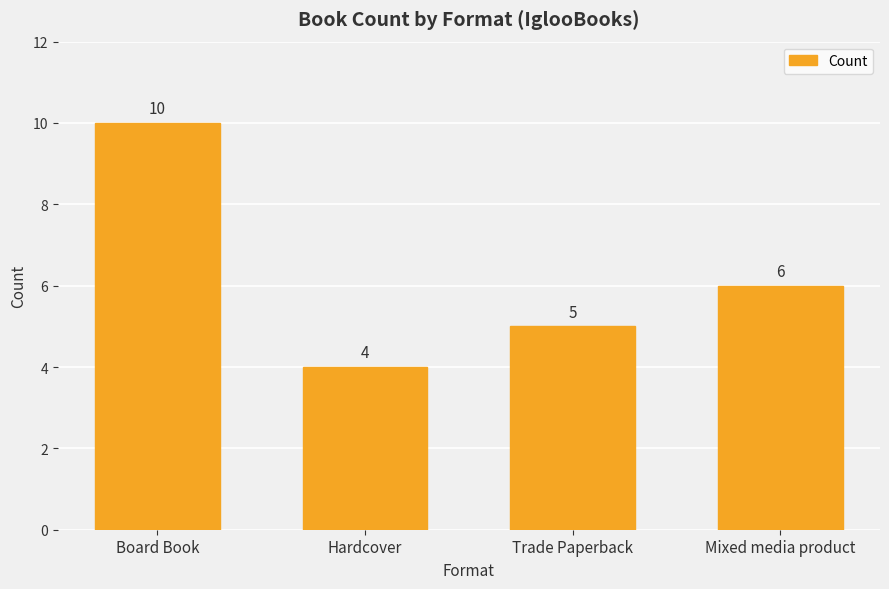

How many data points are less than 6?

2